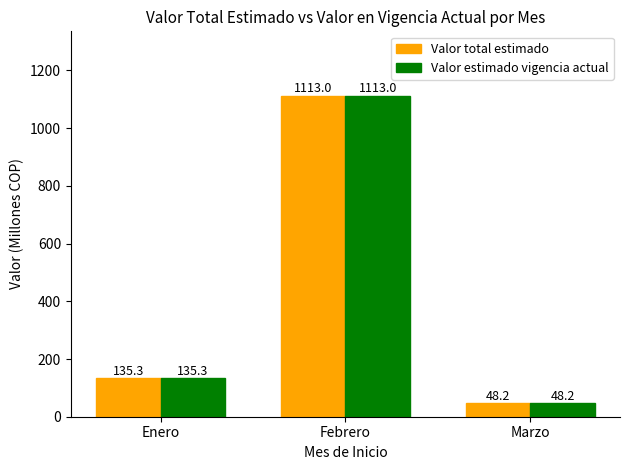

At how many categories does at least one series exceed 720?

1